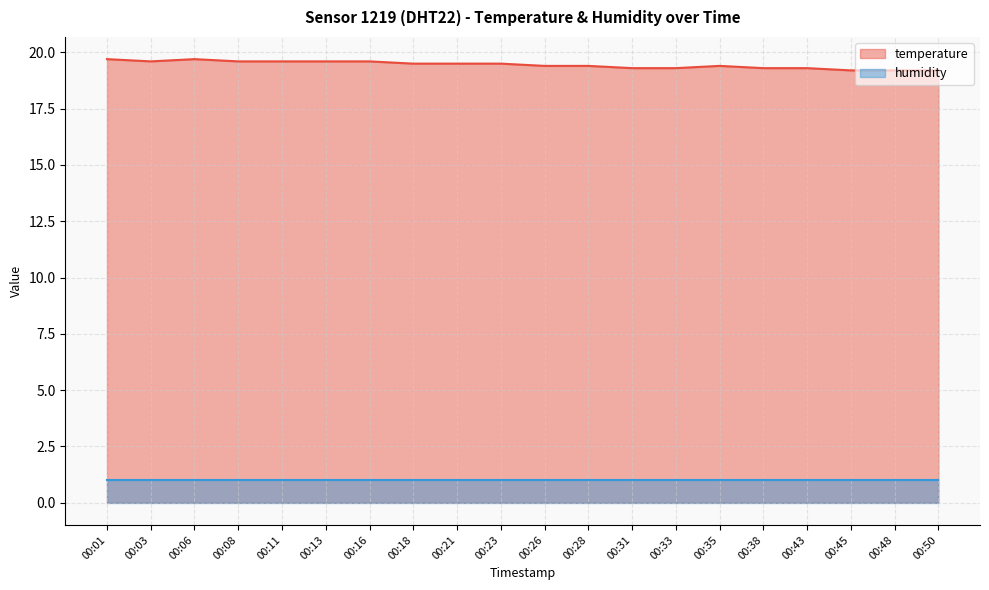

True or false: the data shows 11.9 at 00:11.

False